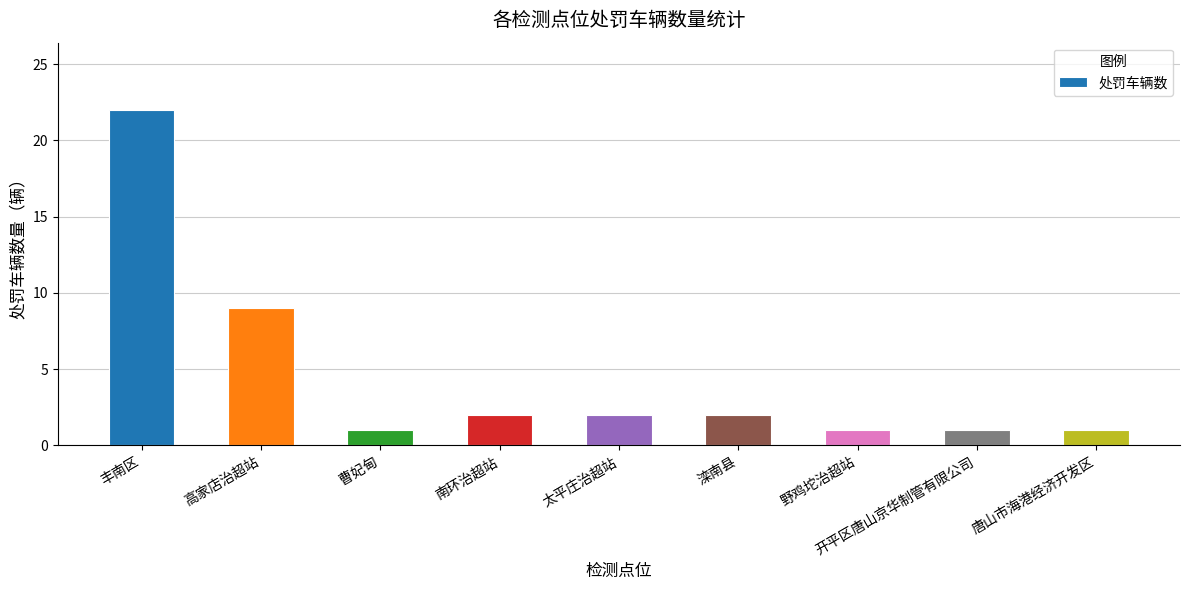

Reading right to left, list all the values displayed in this chart.

1	1	1	2	2	2	1	9	22